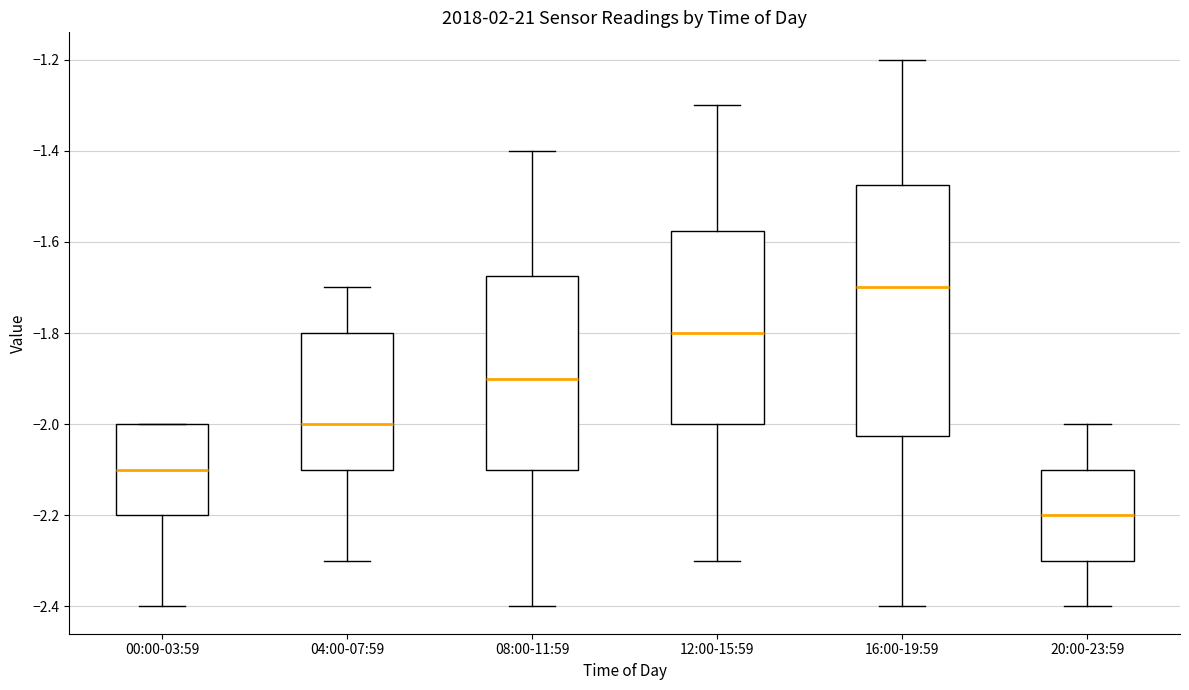

Reading left to right, transcribe this box plot: for each box, give where its median line is, the range the box spans, and where its two whiskers end, as read against the y-axis. The values are not printed on the chart, so give them approximately, as read against the axis.

00:00-03:59: median -2.10, box -2.20 to -2.00, whiskers -2.40 to -2.00
04:00-07:59: median -2.00, box -2.10 to -1.80, whiskers -2.30 to -1.70
08:00-11:59: median -1.90, box -2.10 to -1.68, whiskers -2.40 to -1.40
12:00-15:59: median -1.80, box -2.00 to -1.58, whiskers -2.30 to -1.30
16:00-19:59: median -1.70, box -2.02 to -1.48, whiskers -2.40 to -1.20
20:00-23:59: median -2.20, box -2.30 to -2.10, whiskers -2.40 to -2.00